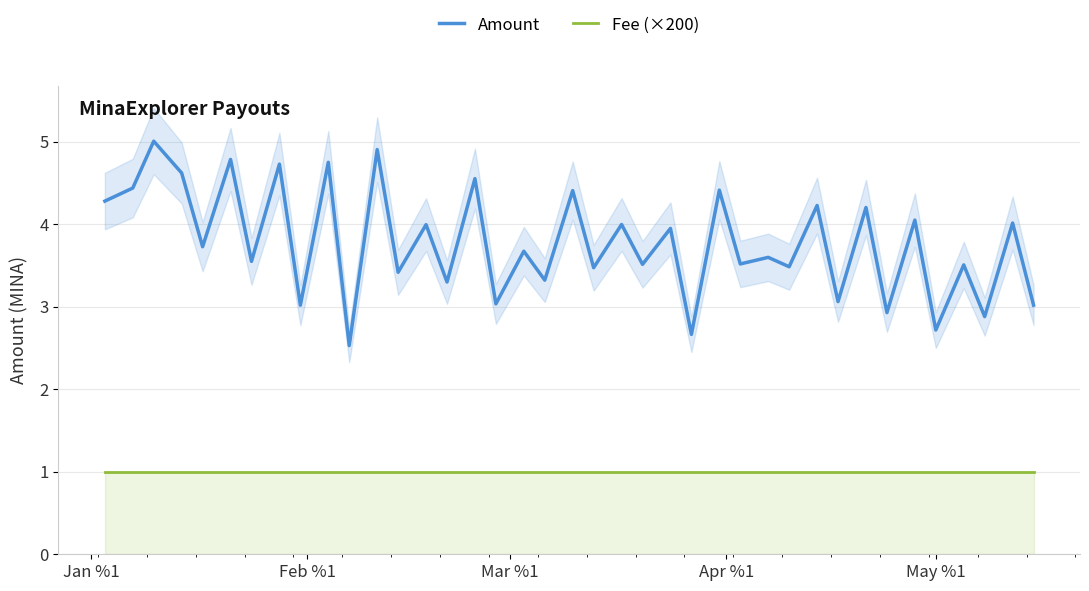

True or false: Fee (×200) and Amount intersect in this chart.

False